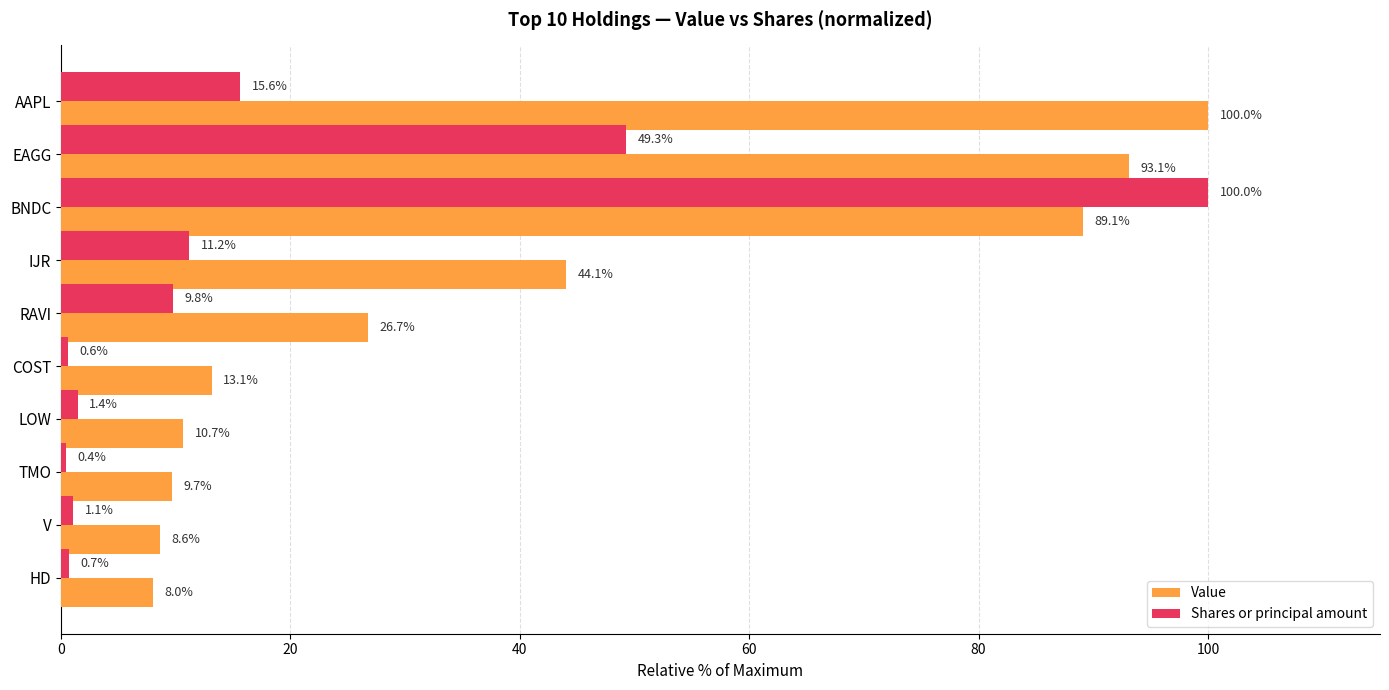

Which category has the highest value in the Shares or principal amount series?

BNDC